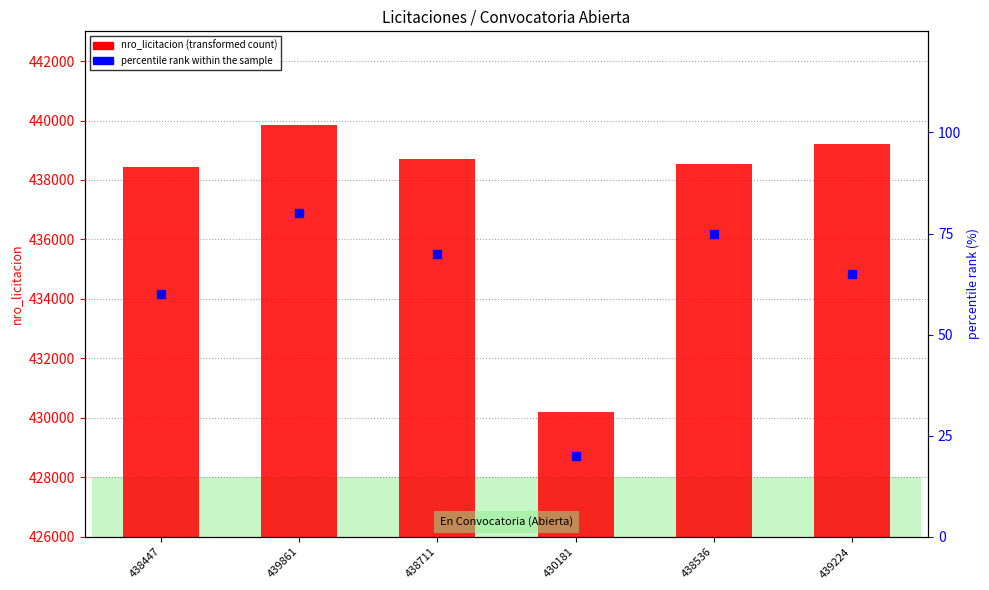

At how many categories does at least one series exceed 438465?

4